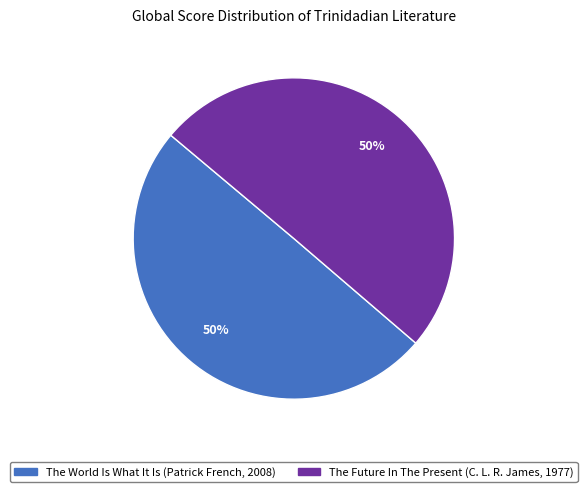

What is the ratio of the value at The Future In The Present (C. L. R. James, 1977) to the value at The World Is What It Is (Patrick French, 2008)?

1.0